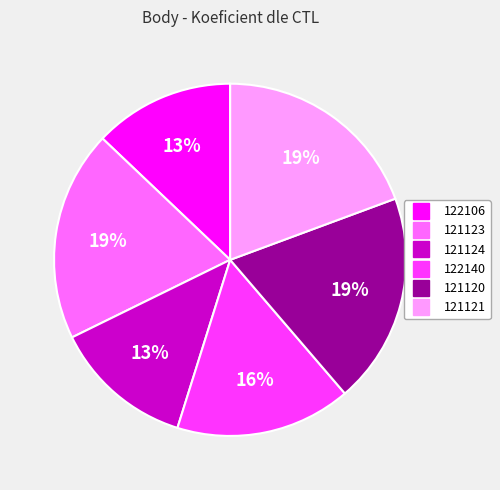

Is 121120 the majority of the pie?

No